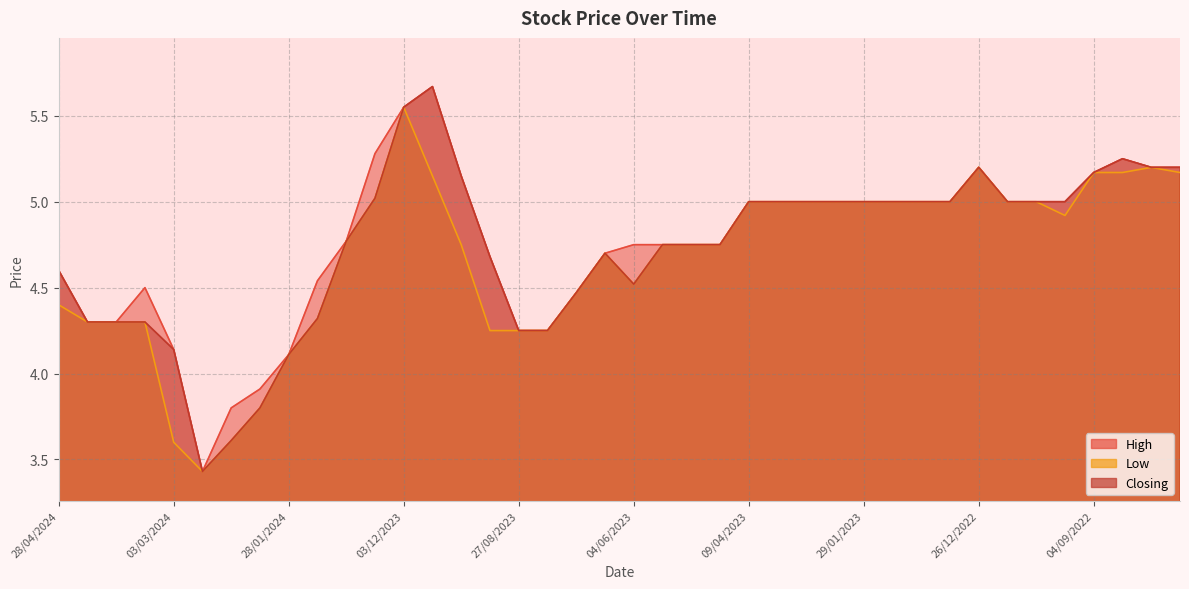

Where is Closing nearest to the value 4?

28/01/2024